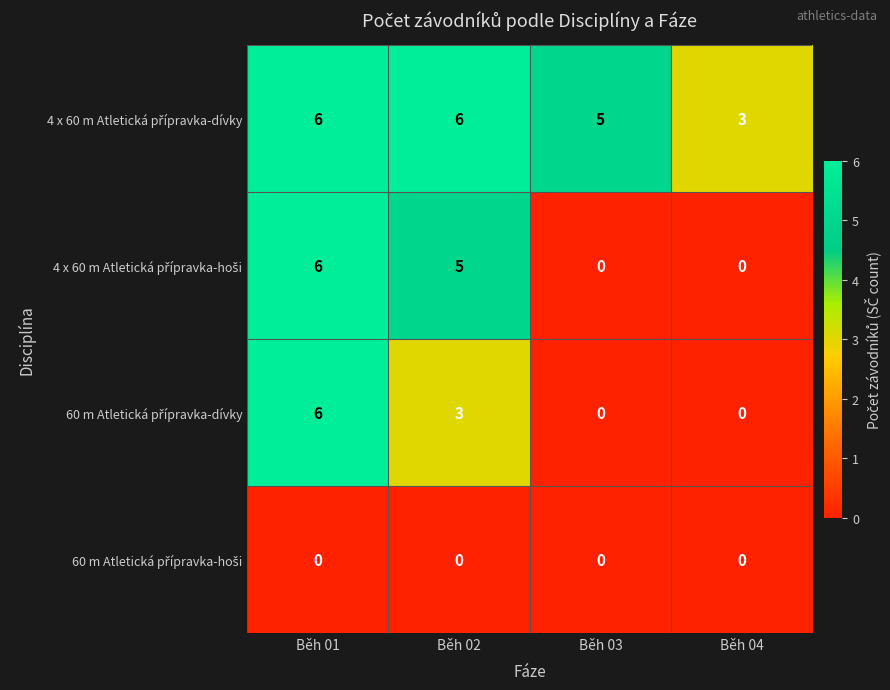

What is the greatest value displayed?

6